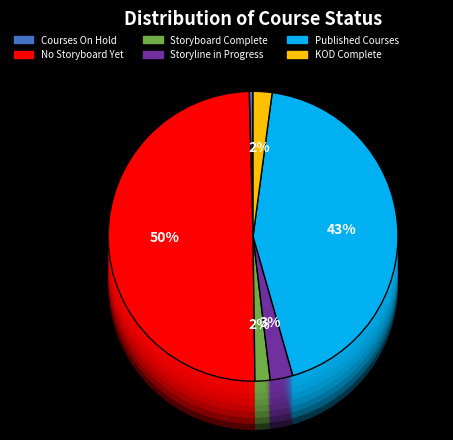

What is the ratio of the value at KOD Complete to the value at Storyline in Progress?

0.8